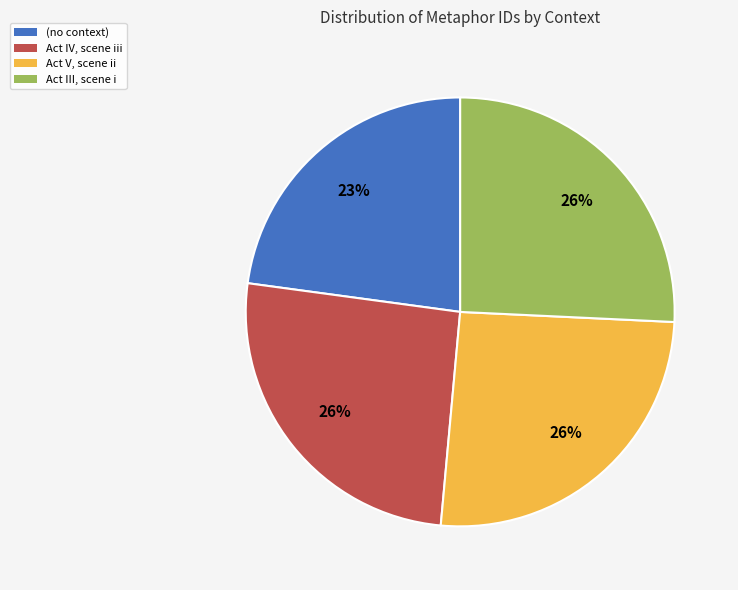

Which slice is the smallest?

(no context)